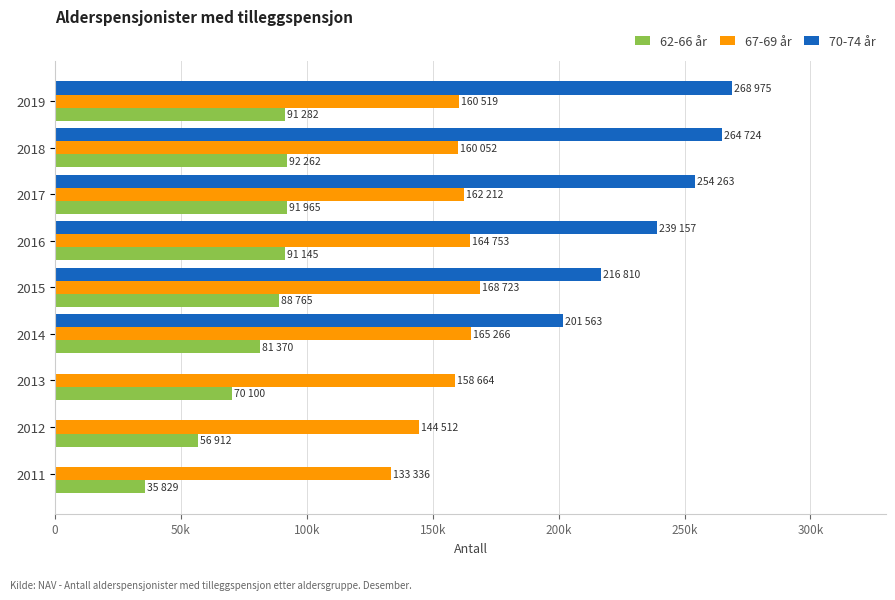

What is the change in value from 2016 to 2011?

-55316